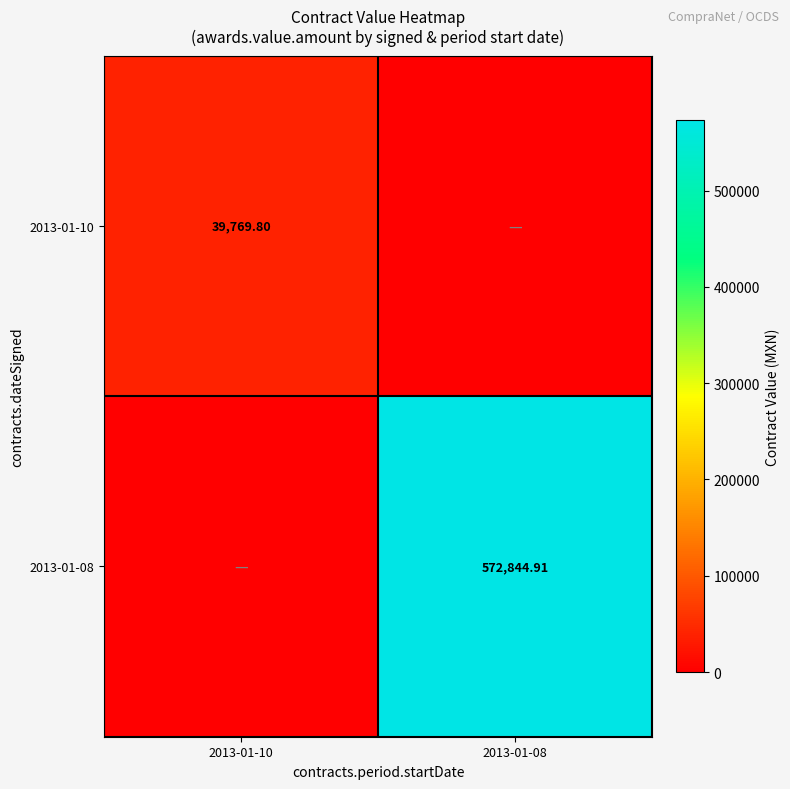

Which has a higher value, 2013-01-10 or 2013-01-08?

2013-01-10